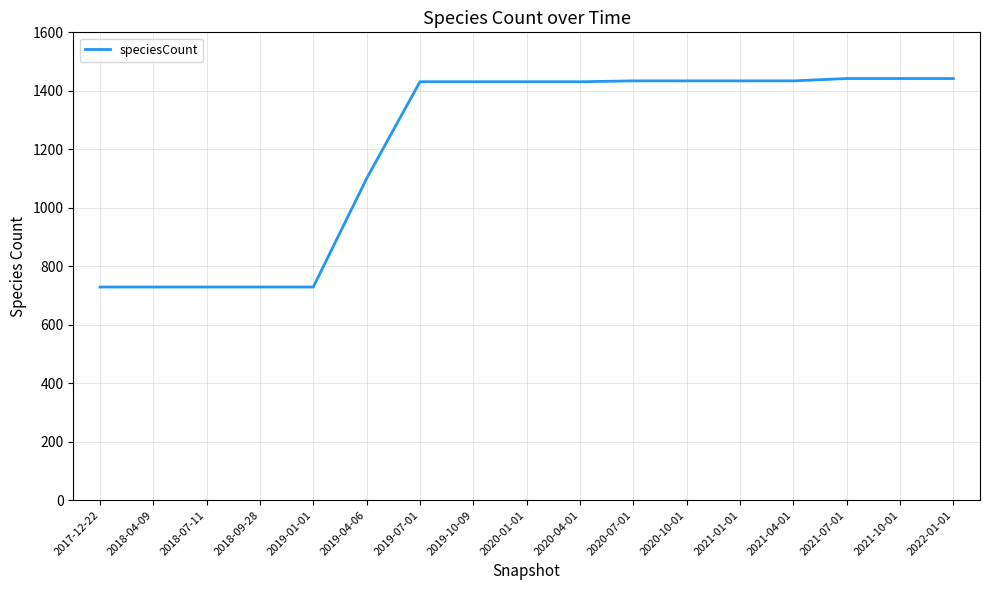

What is the sum of all values?

20531